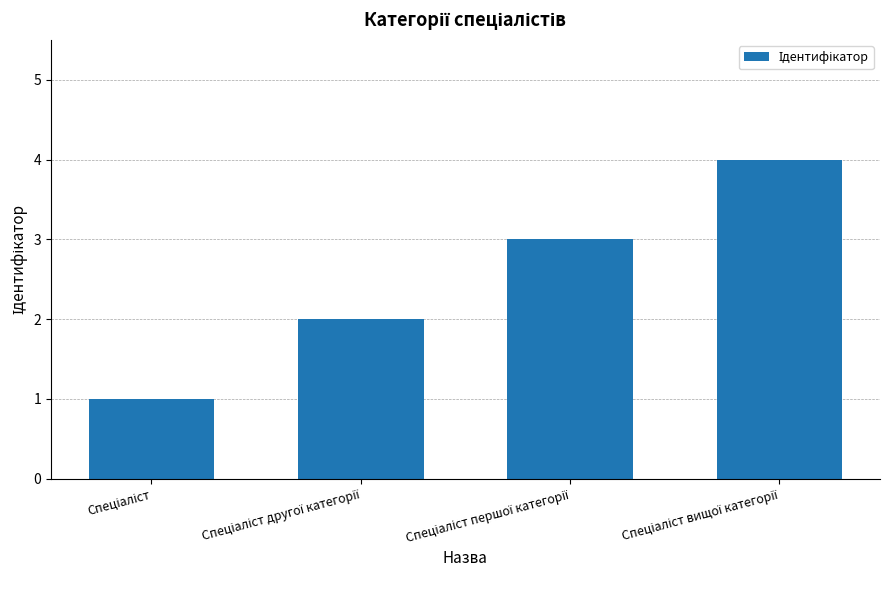

What is the maximum value shown in the chart?

4